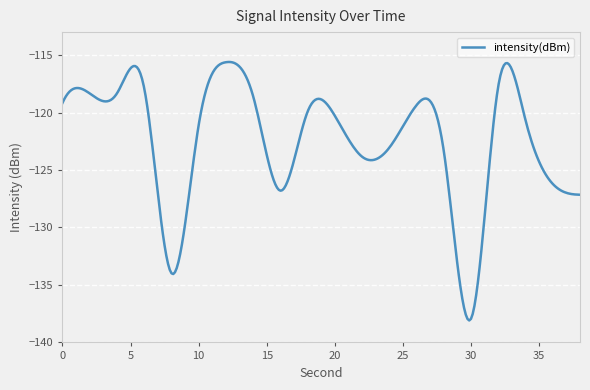

What is the difference between the maximum and minimum values?

22.5